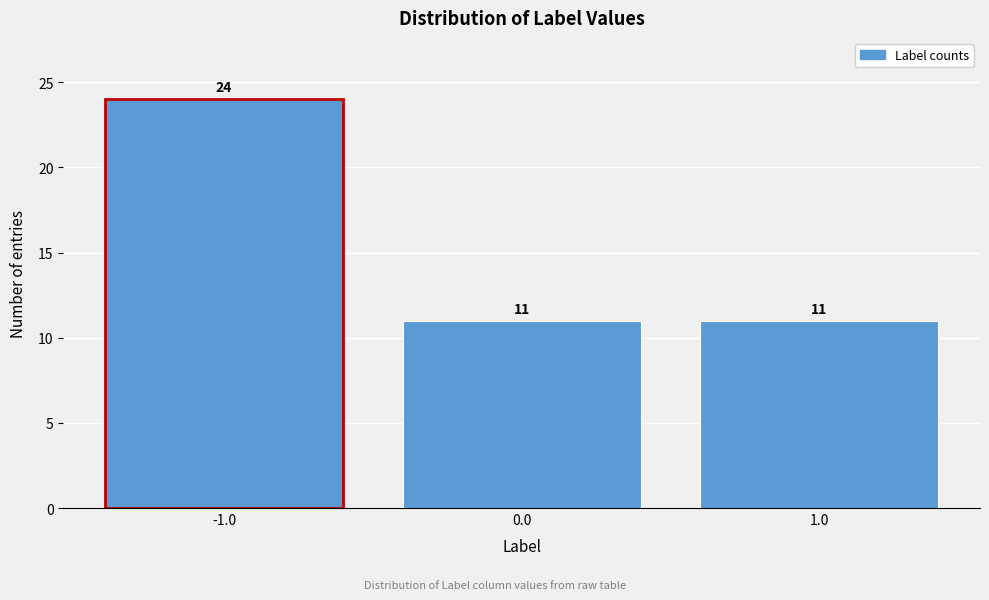

What is the height of the bar covering 0.5 to 1.5 on the x-axis?

11